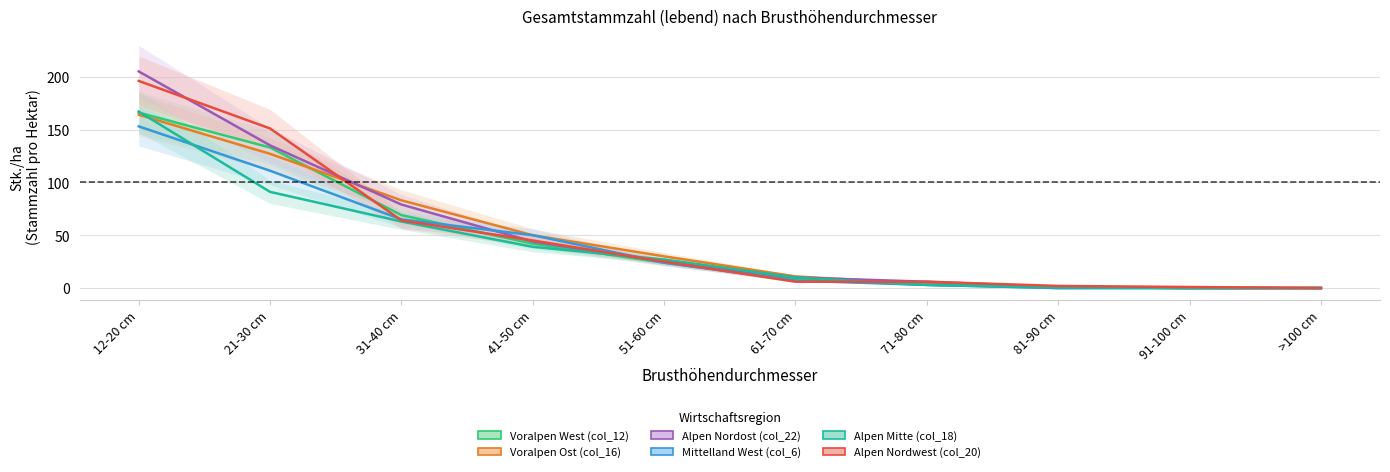

At 61-70 cm, list the series in order from largest to smallest.

Voralpen Ost (col_16), Alpen Nordost (col_22), Alpen Mitte (col_18), Voralpen West (col_12), Mittelland West (col_6), Alpen Nordwest (col_20)